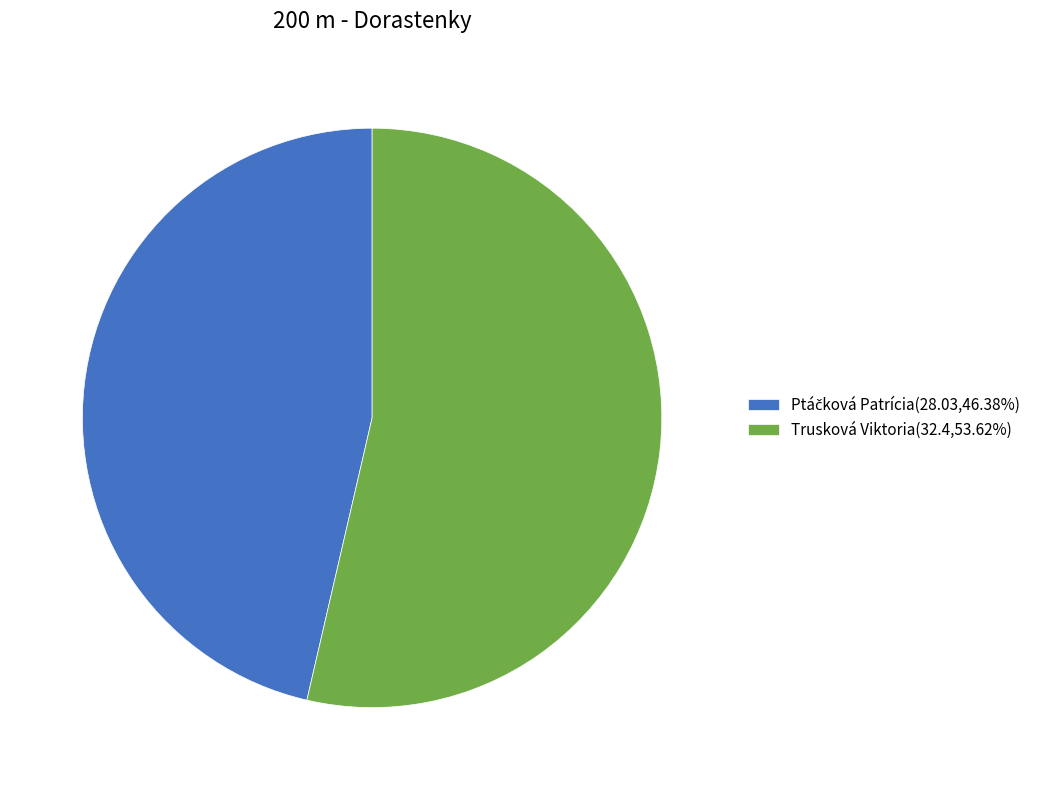

Count the number of slices in the pie.

2